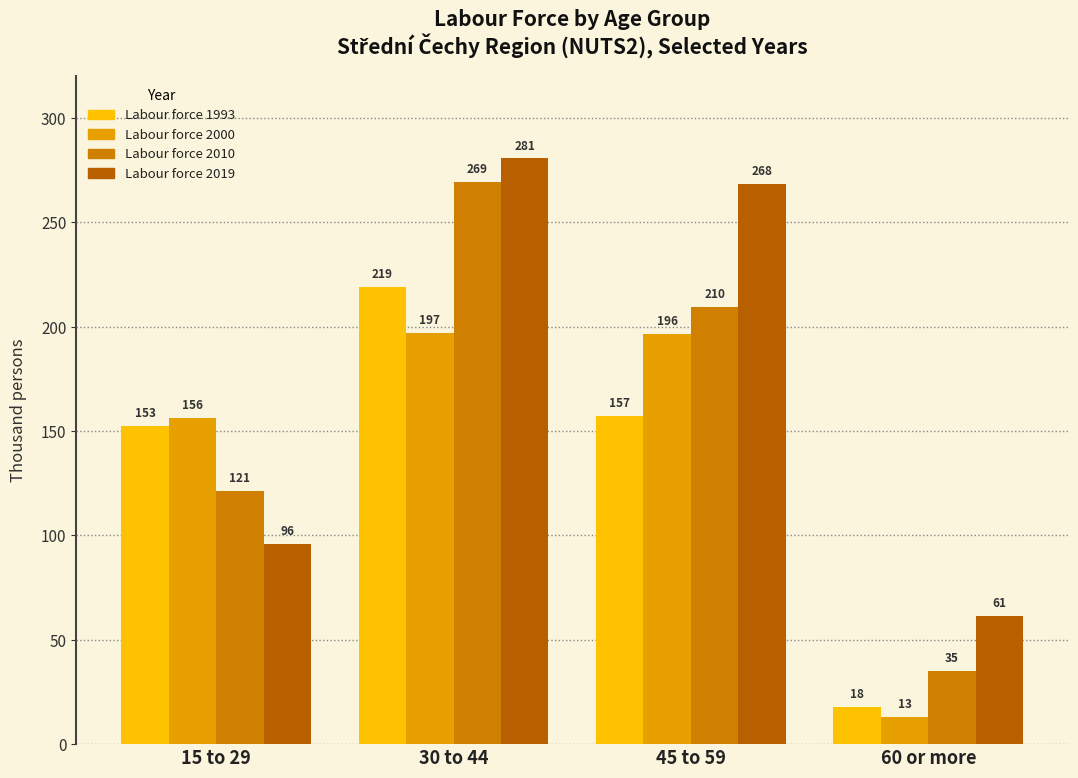

Rank the series at 45 to 59 from highest to lowest value.

Labour force 2019, Labour force 2010, Labour force 2000, Labour force 1993